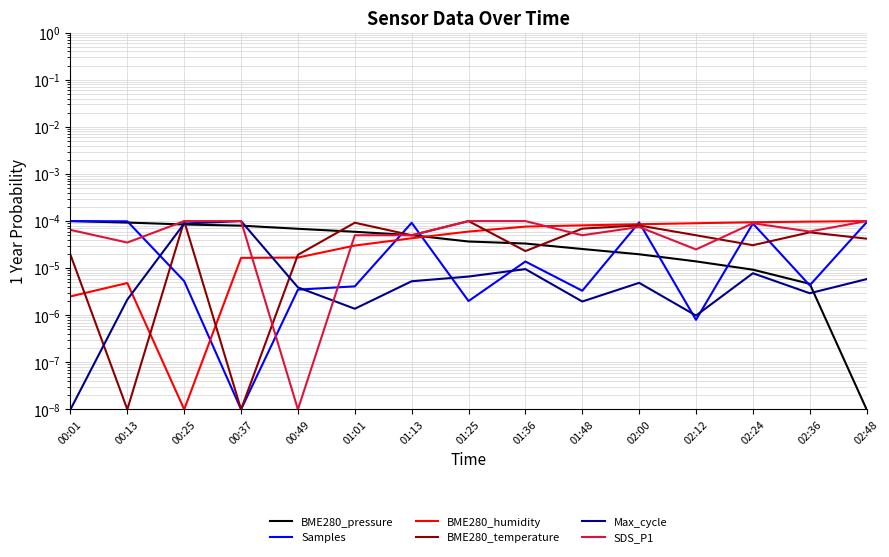

True or false: BME280_temperature has more than 1 interior local peaks.

True